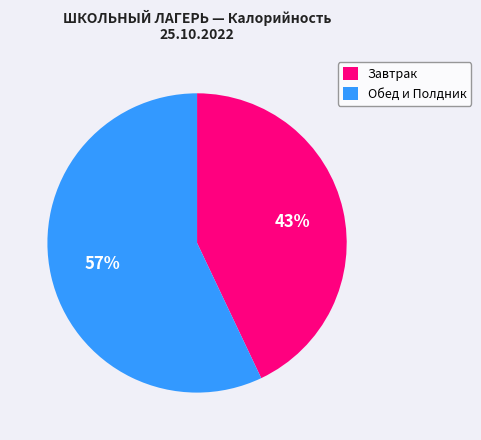

To the nearest percent, what percentage of the pie is Завтрак?

43%